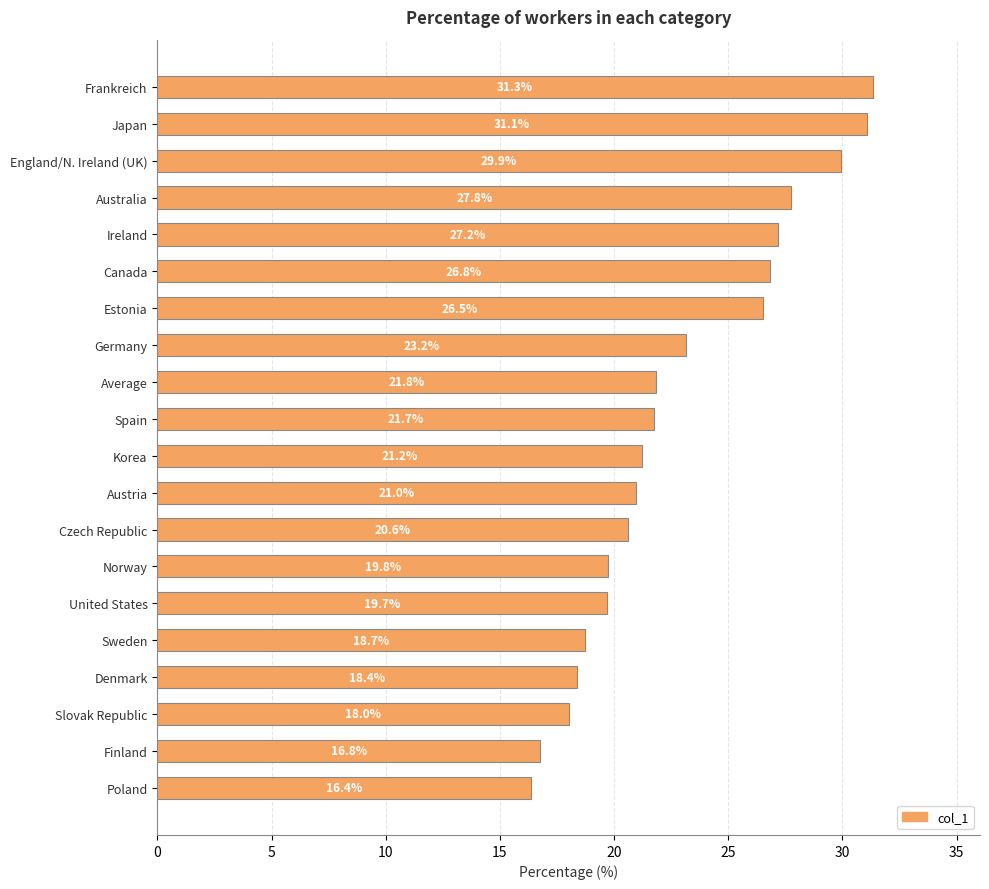

What is the smallest value displayed?

16.4